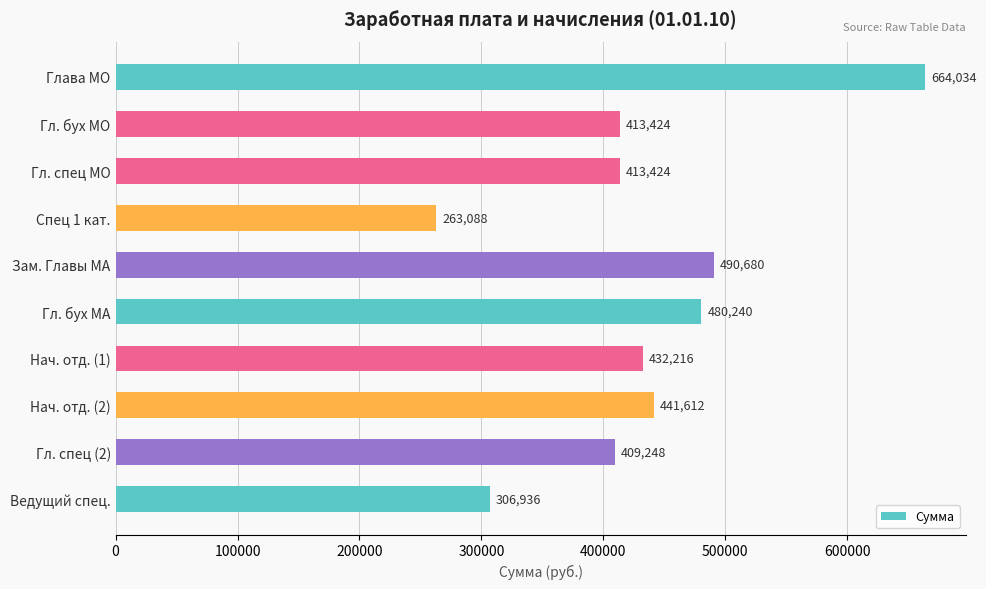

What is the label of the 8th bar from the top?

Нач. отд. (2)